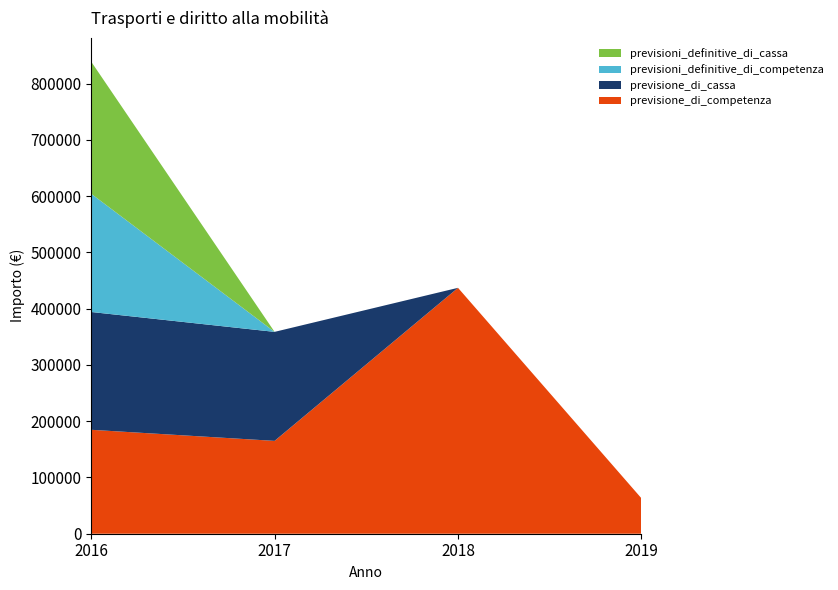

Reading left to right, list all the values displayed in this chart.

previsione_di_competenza: 2016=184711.1	2017=165000.0	2018=437000.0	2019=63000.0
previsione_di_cassa: 2016=209362.4	2017=193731.2	2018=0.0	2019=0.0
previsioni_definitive_di_competenza: 2016=210166.4	2017=0.0	2018=0.0	2019=0.0
previsioni_definitive_di_cassa: 2016=234817.7	2017=0.0	2018=0.0	2019=0.0